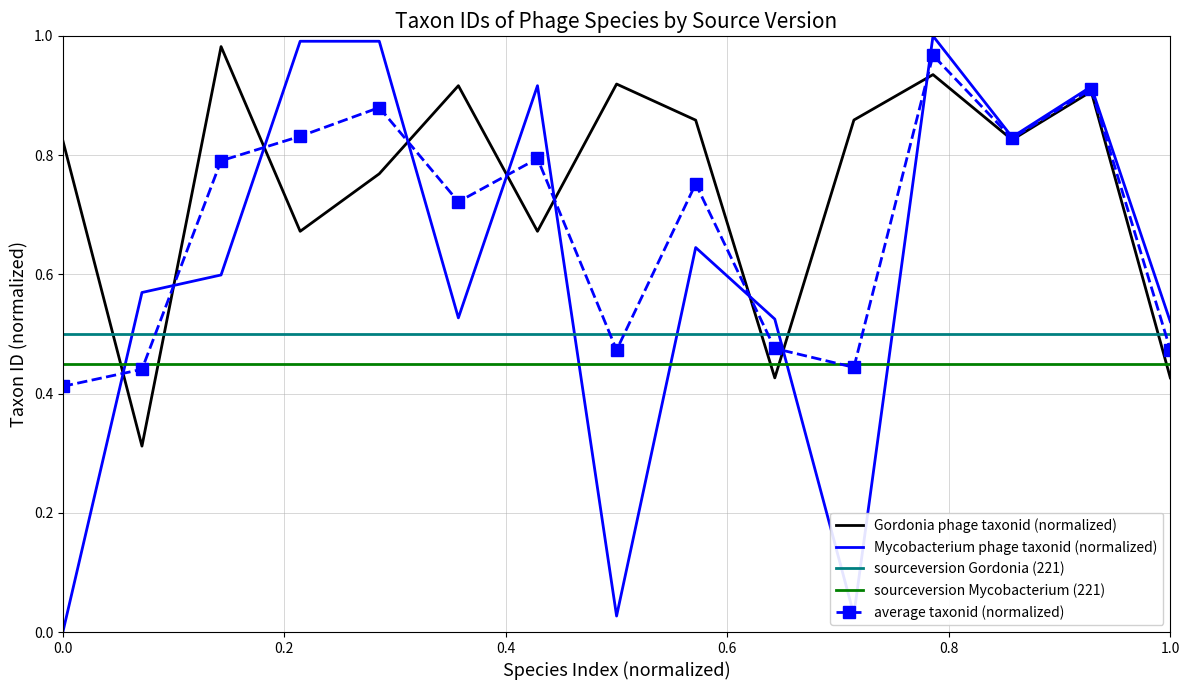

Which series has the largest range (max minus min)?

Mycobacterium phage taxonid (normalized)